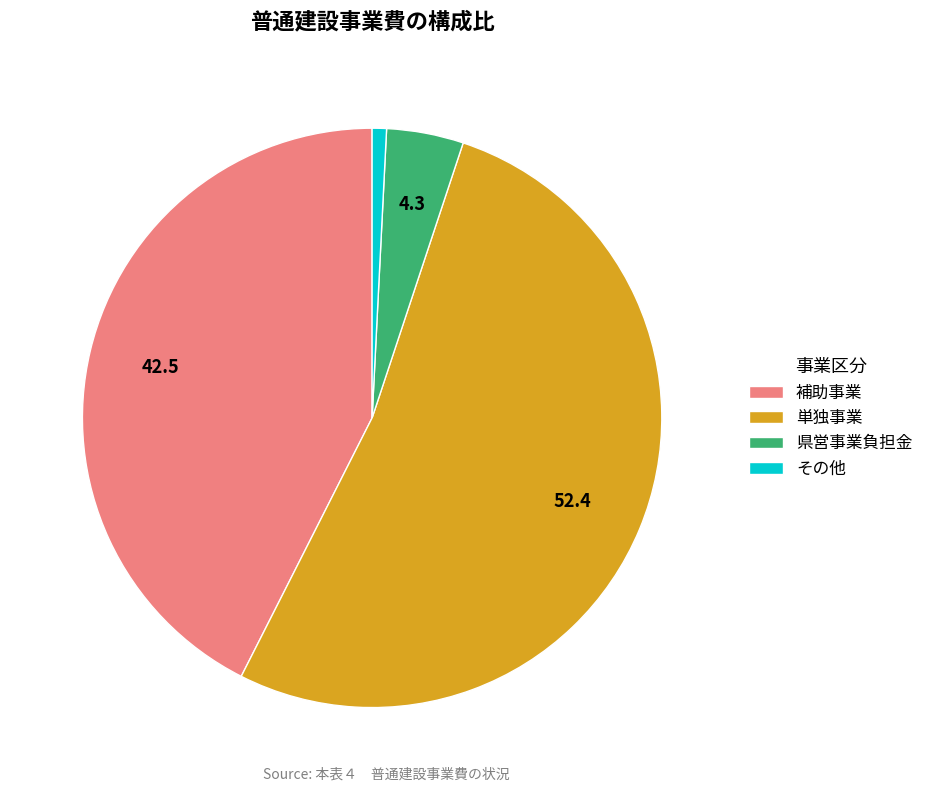

Which slice is the largest?

単独事業